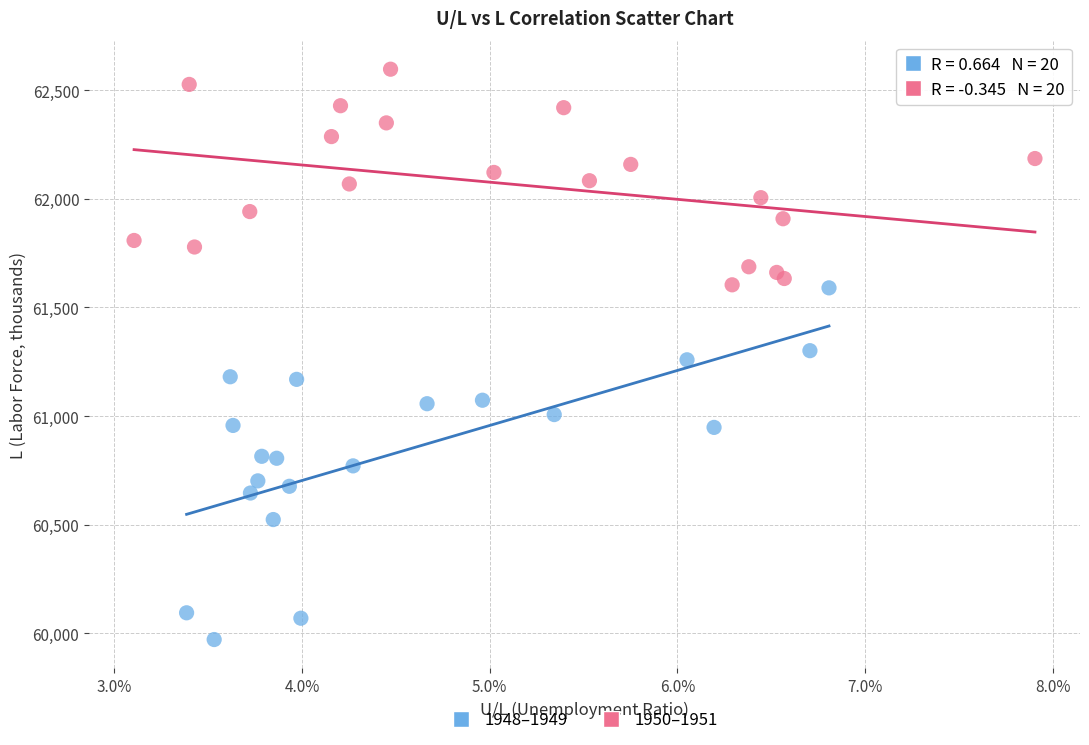

Which series contains the lowest Y value?

1948–1949